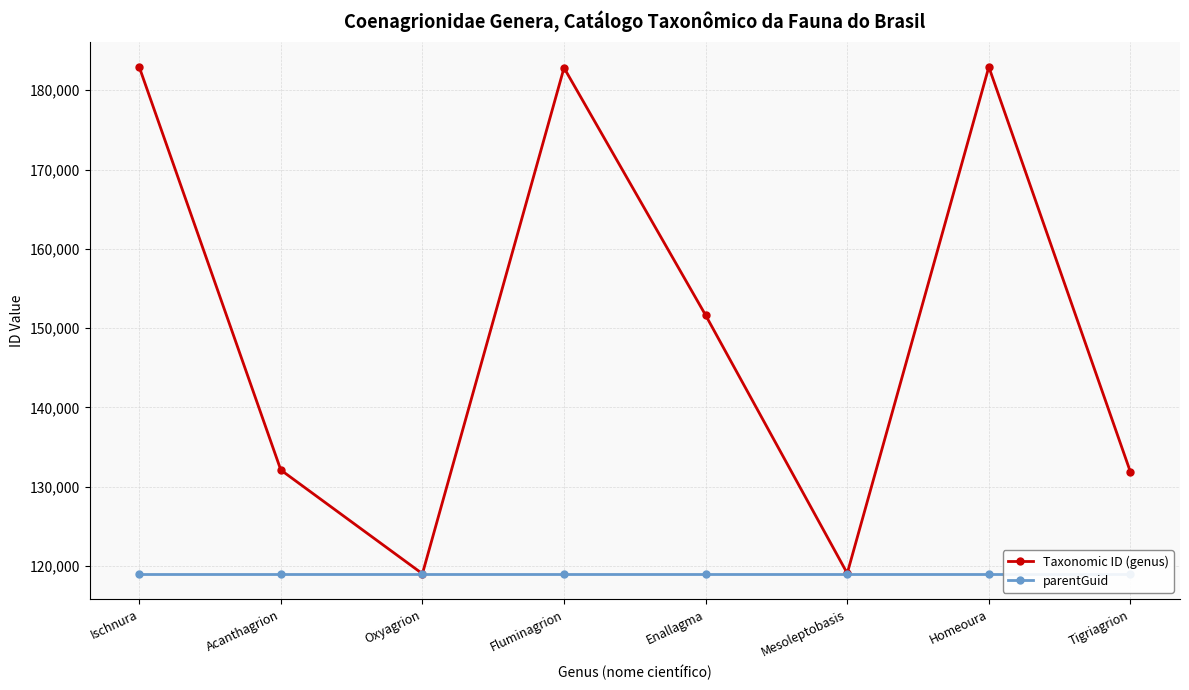

Which series changed the most between Ischnura and Mesoleptobasis?

Taxonomic ID (genus)